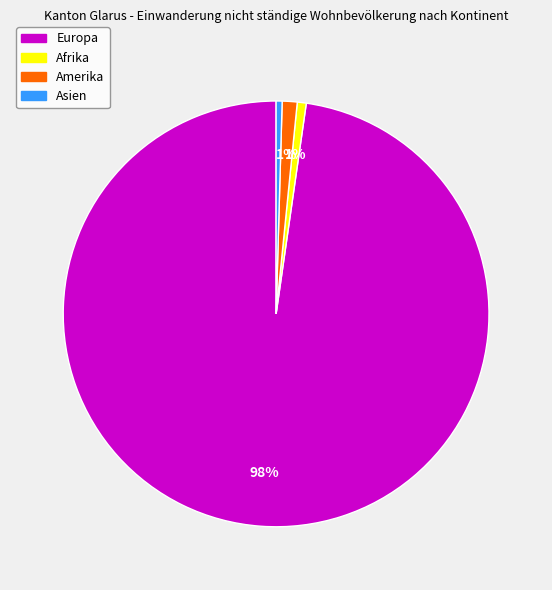

Count the number of slices in the pie.

4